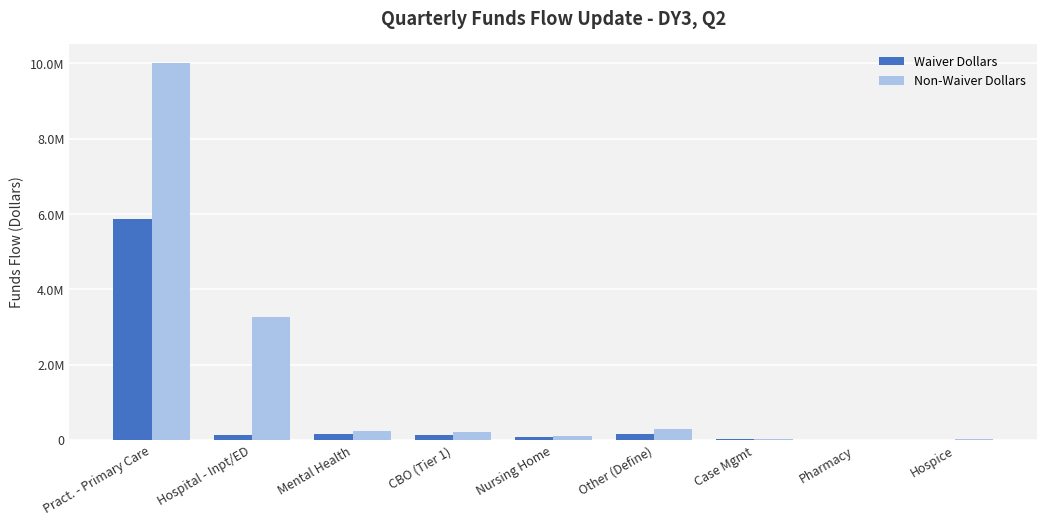

What are all the series names shown in the legend?

Waiver Dollars, Non-Waiver Dollars